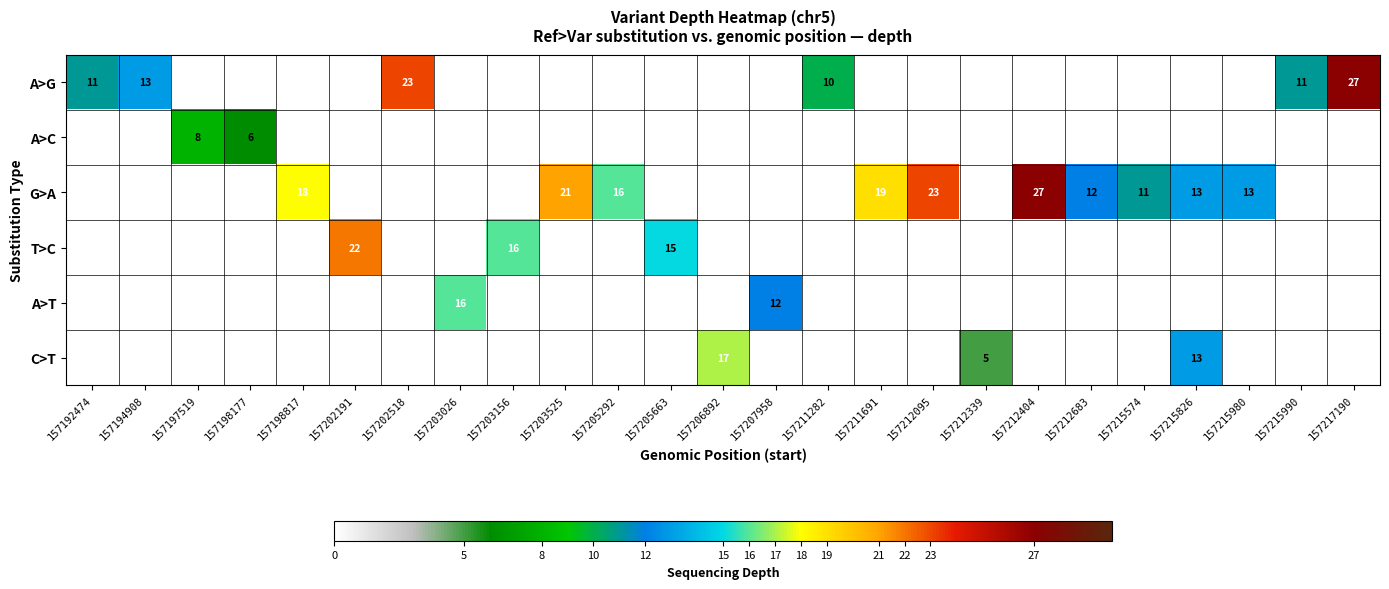

At how many categories does at least one series exceed 7?

23